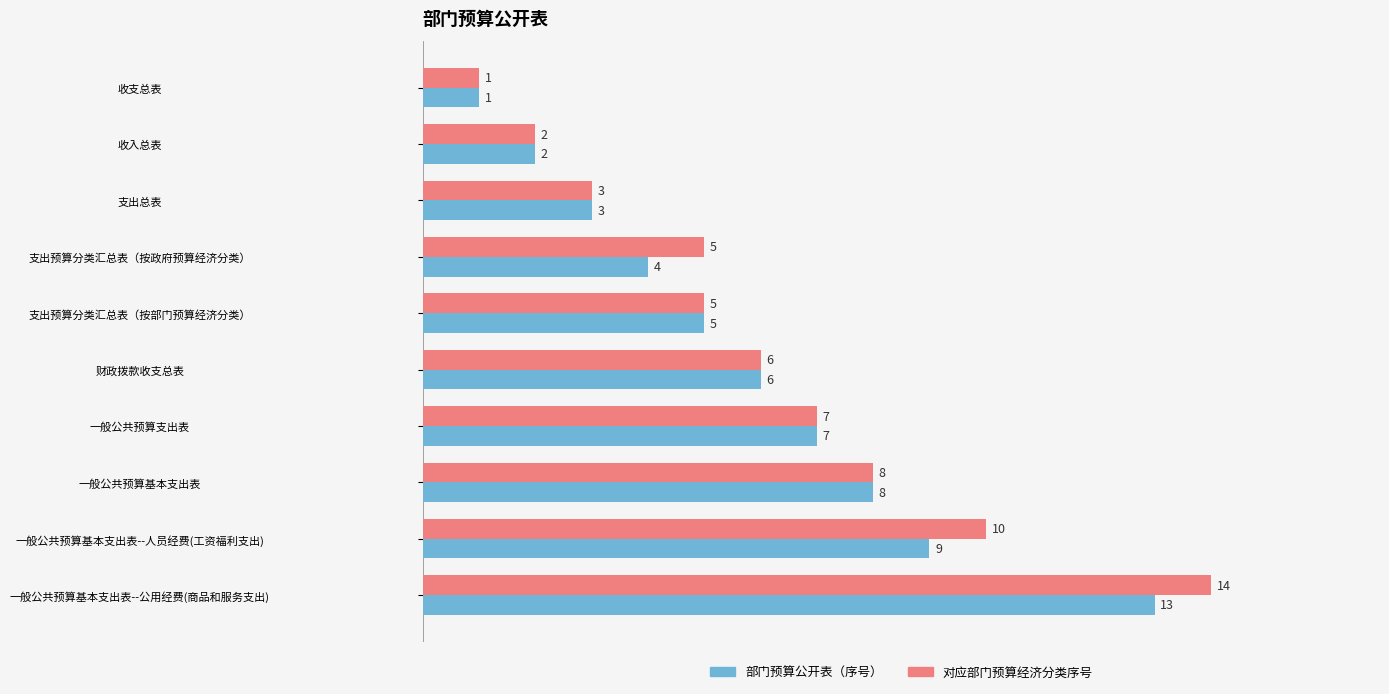

Which category has the lowest value across all series?

收支总表